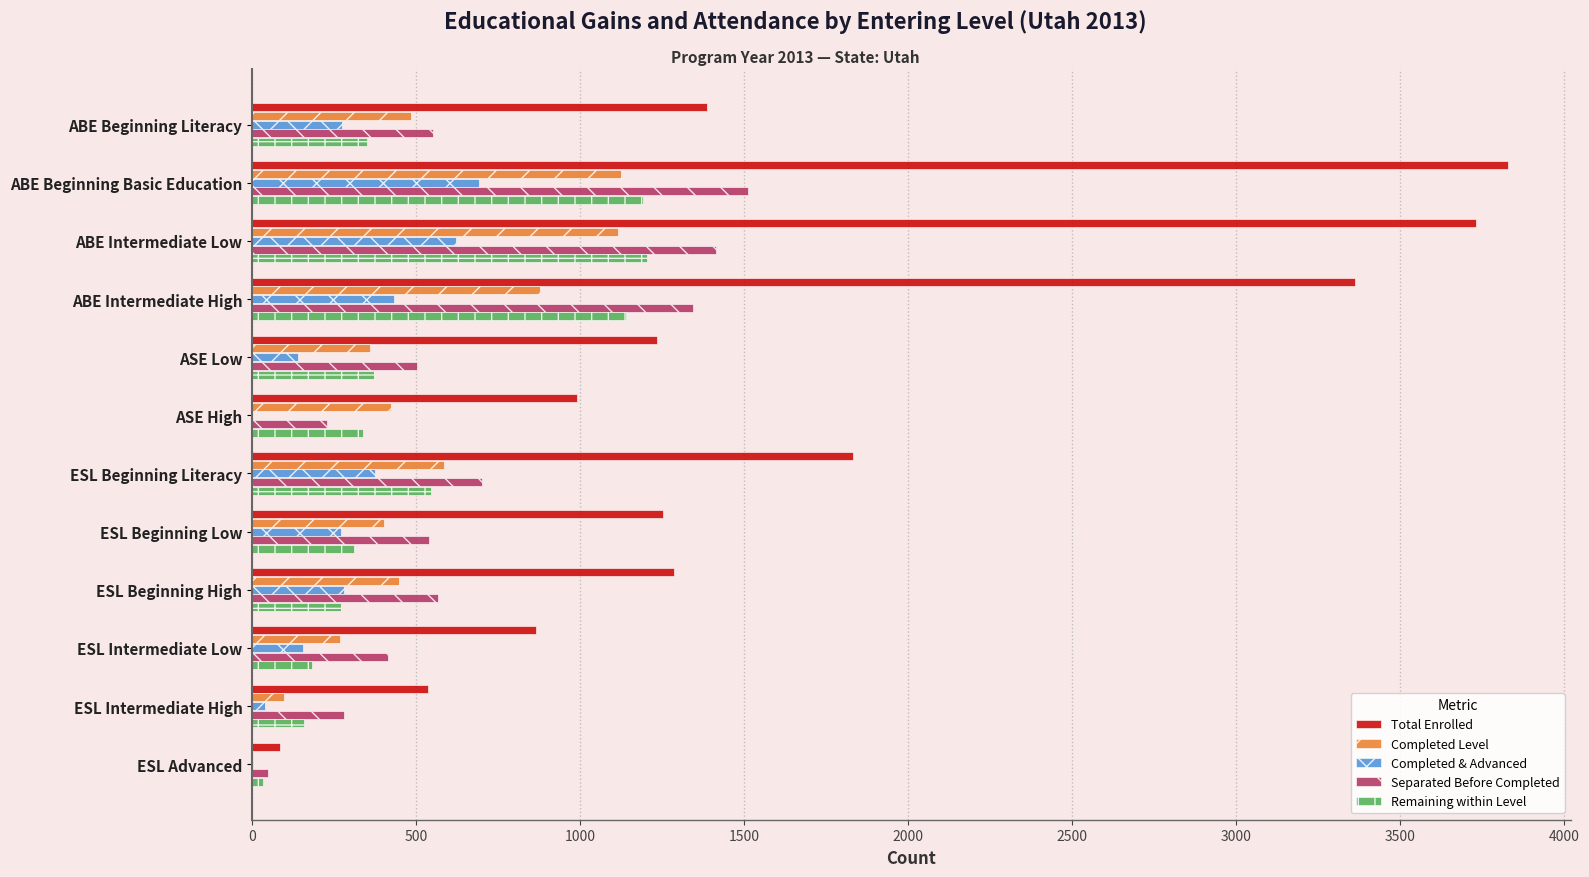

What is the total value across all series at ESL Intermediate Low?

1882